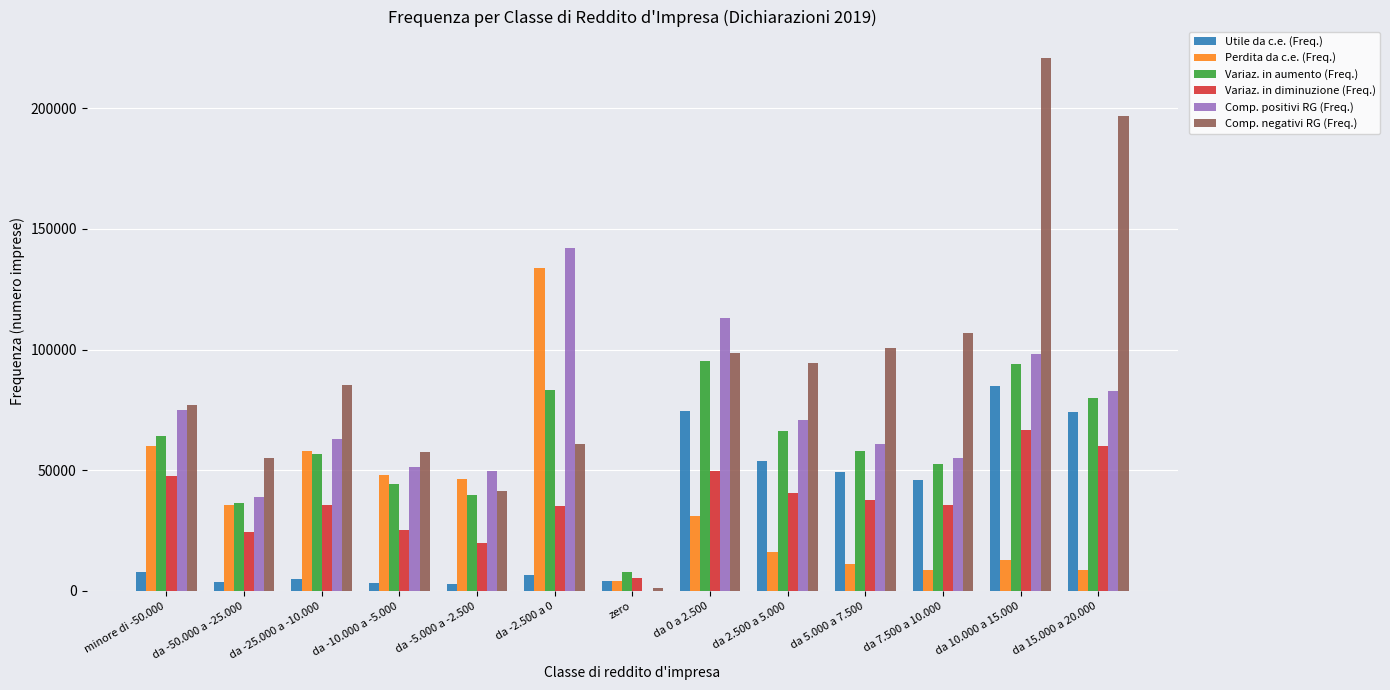

What is the sum of the Comp. positivi RG (Freq.) values at da 10.000 a 15.000 and da 7.500 a 10.000?

153193